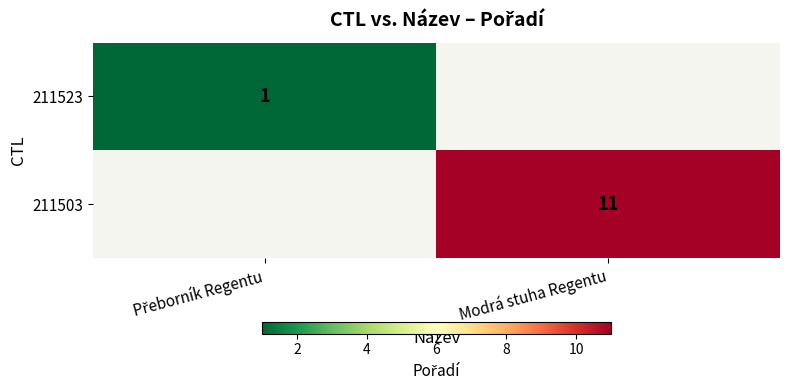

At how many categories does at least one series exceed 6?

1